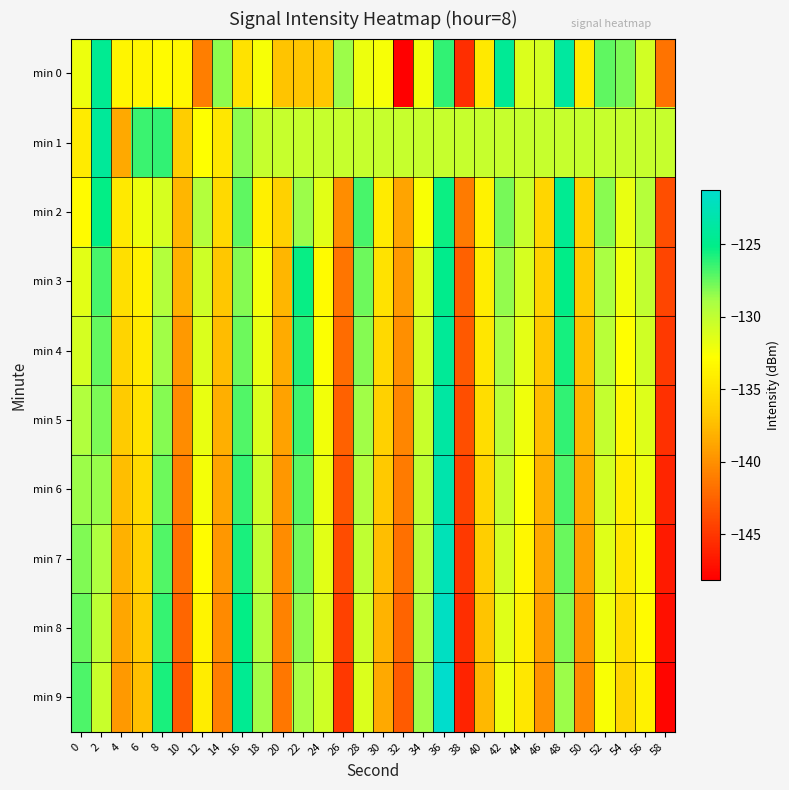

Reading right to left, list all the values displayed in this chart.

min 0: 58=-141.6	56=-130.8	54=-127.9	52=-127.4	50=-134.3	48=-123.9	46=-131.0	44=-131.2	42=-124.4	40=-134.5	38=-145.5	36=-126.3	34=-132.2	32=-148.2	30=-132.5	28=-132.0	26=-128.7	24=-136.9	22=-136.9	20=-137.1	18=-132.5	16=-135.0	14=-128.4	12=-141.0	10=-133.4	8=-133.1	6=-133.5	4=-133.5	2=-124.6	0=-132.1
min 1: 58=-130.3	56=-130.3	54=-130.3	52=-130.3	50=-130.3	48=-130.3	46=-130.3	44=-130.3	42=-130.3	40=-130.3	38=-130.3	36=-130.3	34=-130.3	32=-130.3	30=-130.3	28=-130.3	26=-130.3	24=-130.3	22=-130.3	20=-130.3	18=-130.3	16=-128.4	14=-134.6	12=-132.8	10=-136.5	8=-126.3	6=-126.5	4=-138.6	2=-124.2	0=-134.3
min 2: 58=-143.7	56=-129.5	54=-131.8	52=-128.3	50=-136.1	48=-124.6	46=-135.8	44=-130.4	42=-127.9	40=-133.7	38=-141.2	36=-125.4	34=-132.6	32=-138.9	30=-134.3	28=-126.8	26=-140.1	24=-131.5	22=-128.7	20=-136.2	18=-133.9	16=-127.3	14=-135.6	12=-129.4	10=-137.8	8=-131.0	6=-132.1	4=-134.5	2=-125.2	0=-133.1
min 3: 58=-144.2	56=-130.1	54=-132.3	52=-129.0	50=-136.7	48=-125.1	46=-136.3	44=-131.0	42=-128.5	40=-134.1	38=-142.6	36=-124.9	34=-131.2	32=-139.4	30=-135.0	28=-127.6	26=-141.5	24=-133.1	22=-125.3	20=-137.8	18=-132.4	16=-128.2	14=-136.9	12=-130.6	10=-138.1	8=-129.4	6=-133.7	4=-135.2	2=-126.8	0=-131.5
min 4: 58=-144.8	56=-130.7	54=-132.9	52=-129.6	50=-137.3	48=-125.7	46=-136.9	44=-131.6	42=-129.0	40=-134.7	38=-143.1	36=-124.3	34=-130.8	32=-140.0	30=-135.6	28=-128.2	26=-142.0	24=-132.7	22=-126.0	20=-138.4	18=-131.8	16=-127.6	14=-137.5	12=-131.2	10=-139.5	8=-128.8	6=-134.3	4=-136.0	2=-127.4	0=-130.9
min 5: 58=-145.4	56=-131.3	54=-133.5	52=-130.2	50=-137.9	48=-126.3	46=-137.5	44=-132.2	42=-129.6	40=-135.3	38=-143.7	36=-123.7	34=-130.4	32=-140.6	30=-136.2	28=-128.8	26=-142.6	24=-132.3	22=-126.6	20=-139.0	18=-131.2	16=-127.0	14=-138.2	12=-131.8	10=-140.2	8=-128.2	6=-134.9	4=-136.7	2=-128.0	0=-129.3
min 6: 58=-146.0	56=-131.9	54=-134.1	52=-130.8	50=-138.5	48=-126.9	46=-138.1	44=-132.8	42=-130.2	40=-135.9	38=-144.3	36=-123.1	34=-130.0	32=-141.2	30=-136.8	28=-129.4	26=-143.2	24=-131.9	22=-127.2	20=-139.6	18=-130.6	16=-126.4	14=-138.9	12=-132.4	10=-140.9	8=-127.6	6=-135.5	4=-137.4	2=-128.6	0=-128.7
min 7: 58=-146.6	56=-132.5	54=-134.7	52=-131.4	50=-139.1	48=-127.5	46=-138.7	44=-133.4	42=-130.8	40=-136.5	38=-144.9	36=-122.5	34=-129.6	32=-141.8	30=-137.4	28=-130.0	26=-143.8	24=-131.5	22=-127.8	20=-140.2	18=-130.0	16=-125.8	14=-139.6	12=-133.0	10=-141.6	8=-127.0	6=-136.1	4=-138.1	2=-129.2	0=-128.1
min 8: 58=-147.2	56=-133.1	54=-135.3	52=-132.0	50=-139.7	48=-128.1	46=-139.3	44=-134.0	42=-131.4	40=-137.1	38=-145.5	36=-121.9	34=-129.2	32=-142.4	30=-138.0	28=-130.6	26=-144.4	24=-131.1	22=-128.4	20=-140.8	18=-129.4	16=-125.2	14=-140.3	12=-133.6	10=-142.3	8=-126.4	6=-136.7	4=-138.8	2=-129.8	0=-127.5
min 9: 58=-147.8	56=-133.7	54=-135.9	52=-132.6	50=-140.3	48=-128.7	46=-139.9	44=-134.6	42=-132.0	40=-137.7	38=-146.1	36=-121.3	34=-128.8	32=-143.0	30=-138.6	28=-131.2	26=-145.0	24=-130.7	22=-129.0	20=-141.4	18=-128.8	16=-124.6	14=-141.0	12=-134.2	10=-143.0	8=-125.8	6=-137.3	4=-139.5	2=-130.4	0=-126.9